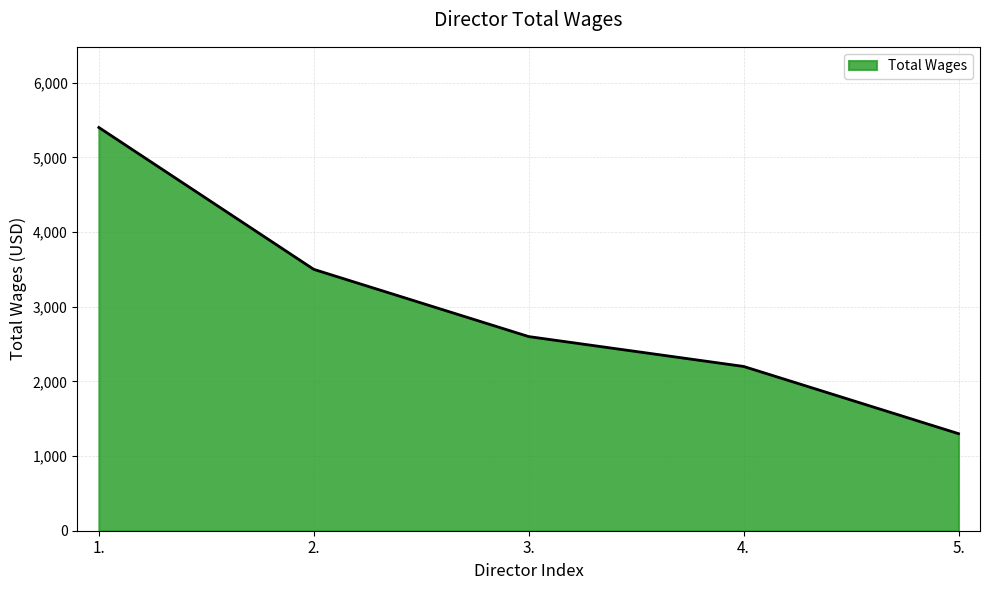

List the labels in order of value, largest first.

1., 2., 3., 4., 5.